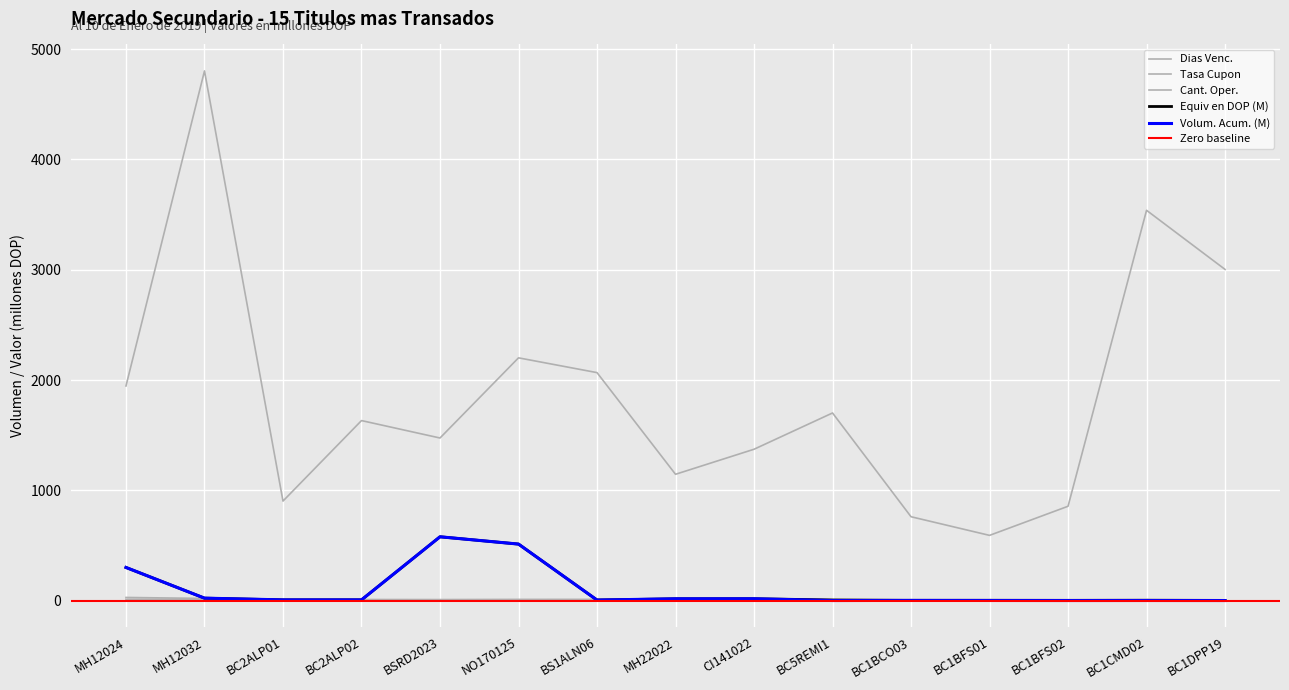

Between BC2ALP01 and BC1BCO03, which is larger?

BC2ALP01